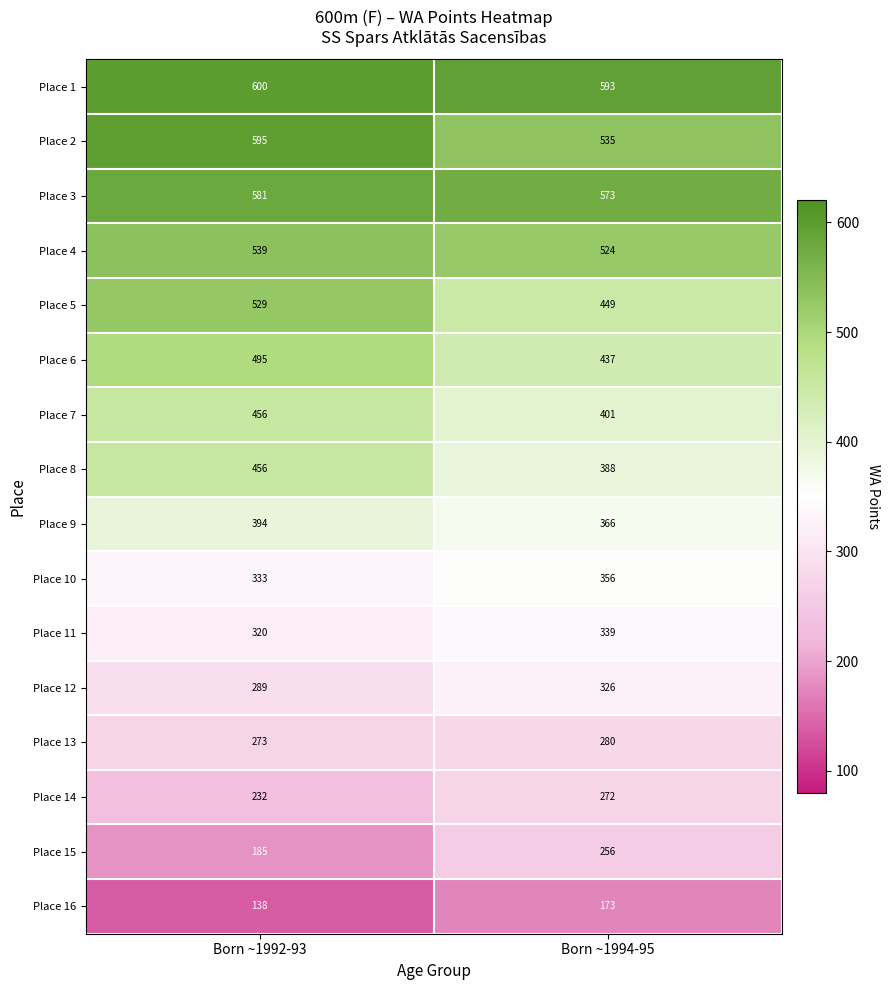

What is the approximate value of Place 8 at Born ~1992-93?

456